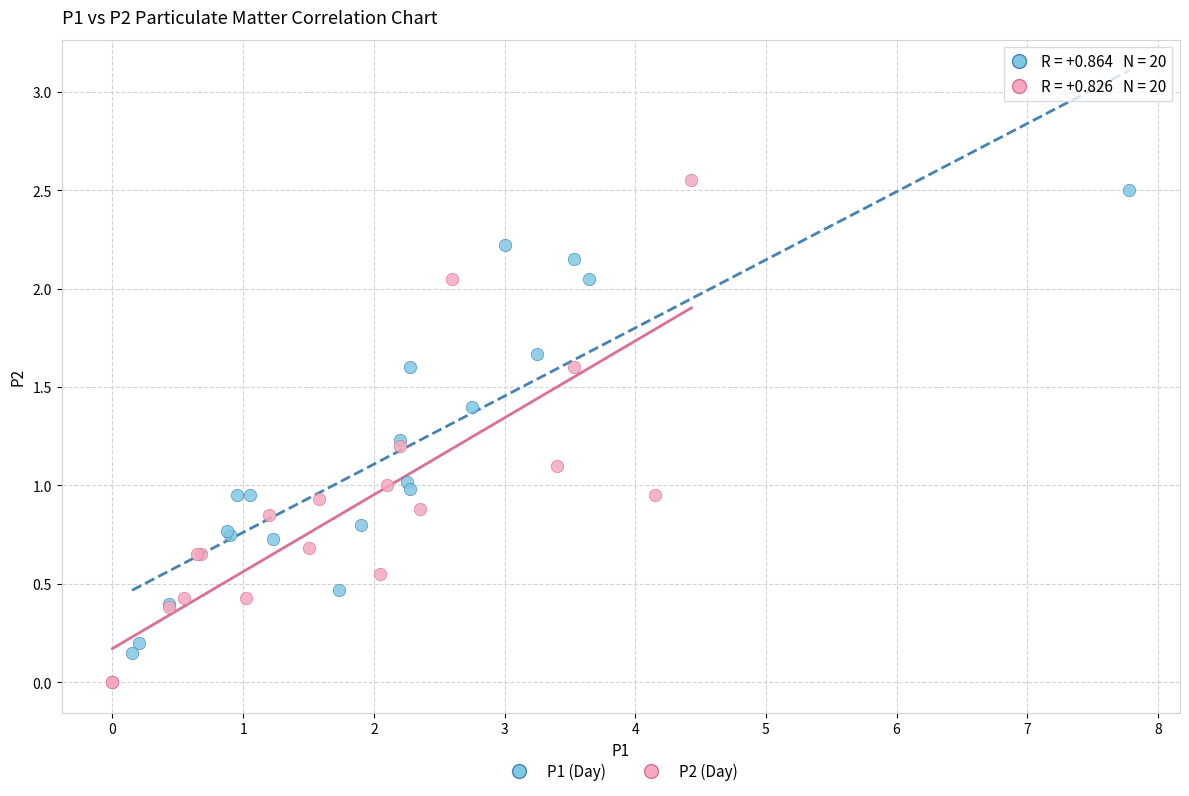

Which series contains the lowest Y value?

P2 (Day)